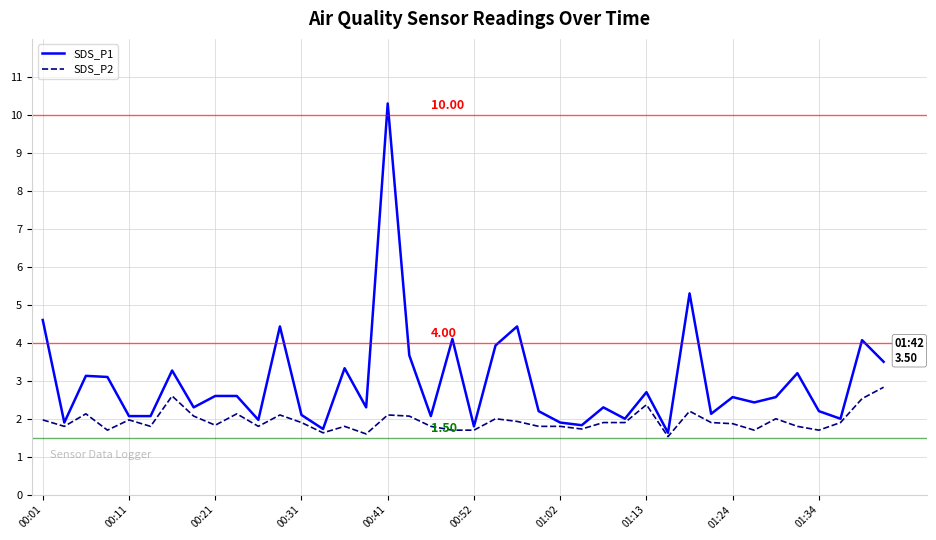

Does the chart have visible grid lines?

Yes